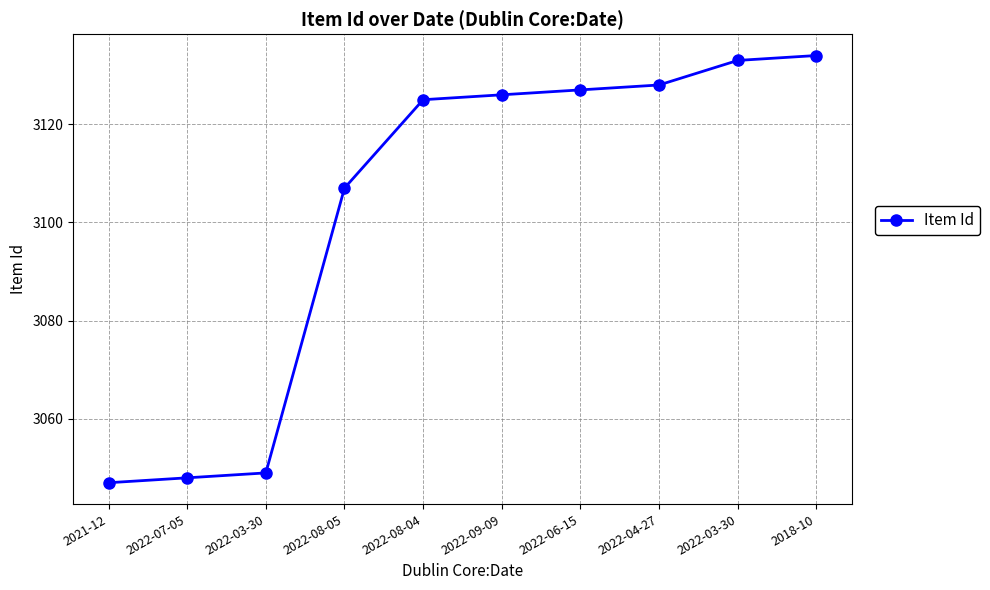

Is this an area chart (filled region under the line)?

No